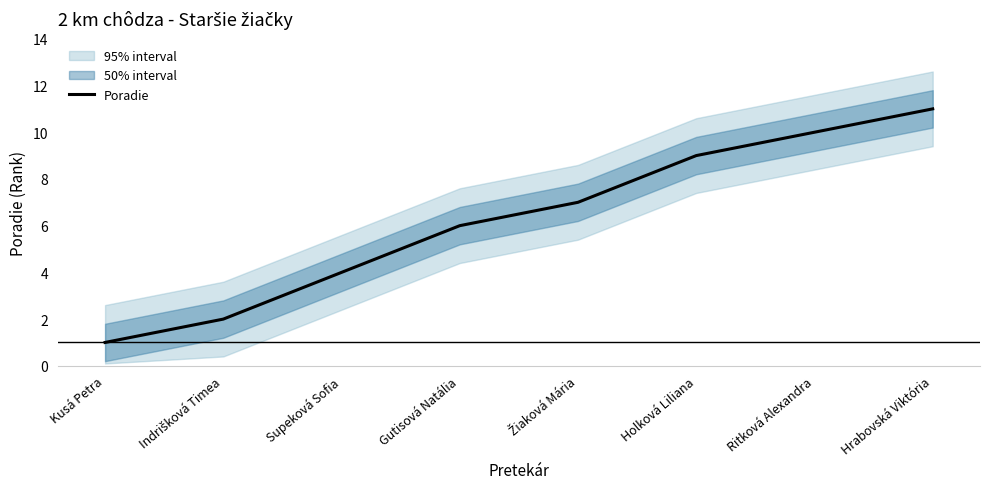

True or false: the data shows 7 at Žiaková Mária.

True